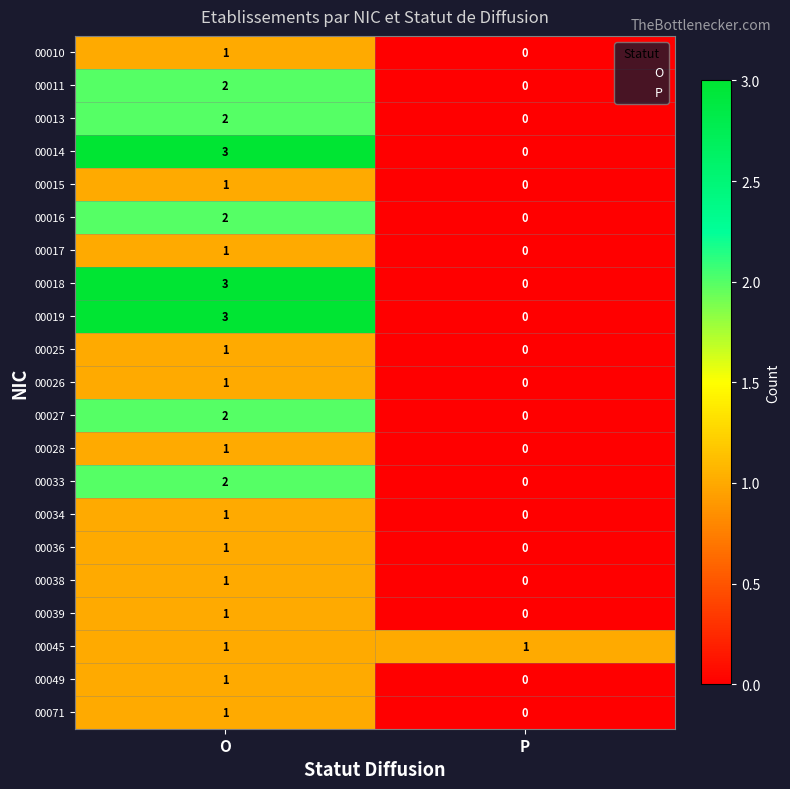

How many series are shown in this chart?

21